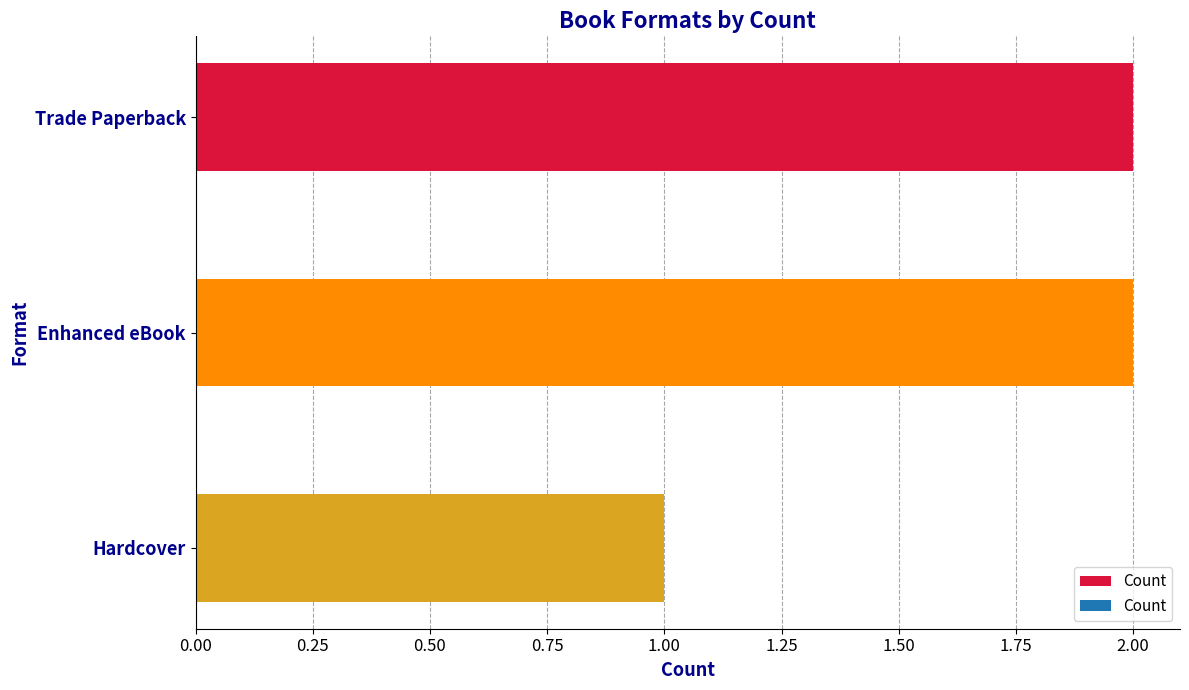

What is the sum of all values?

5